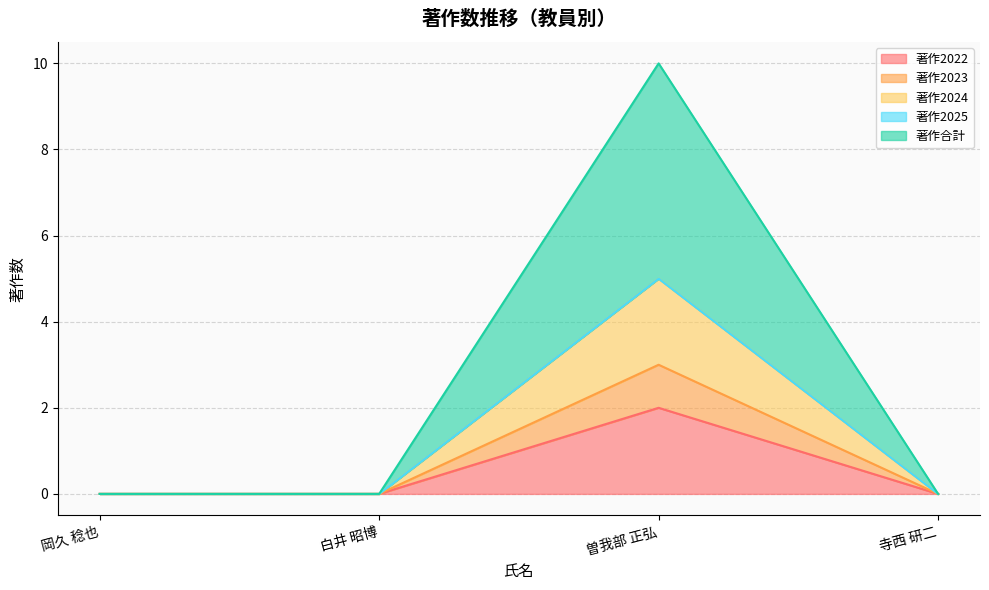

Between 白井 昭博 and 曽我部 正弘, which is larger?

曽我部 正弘